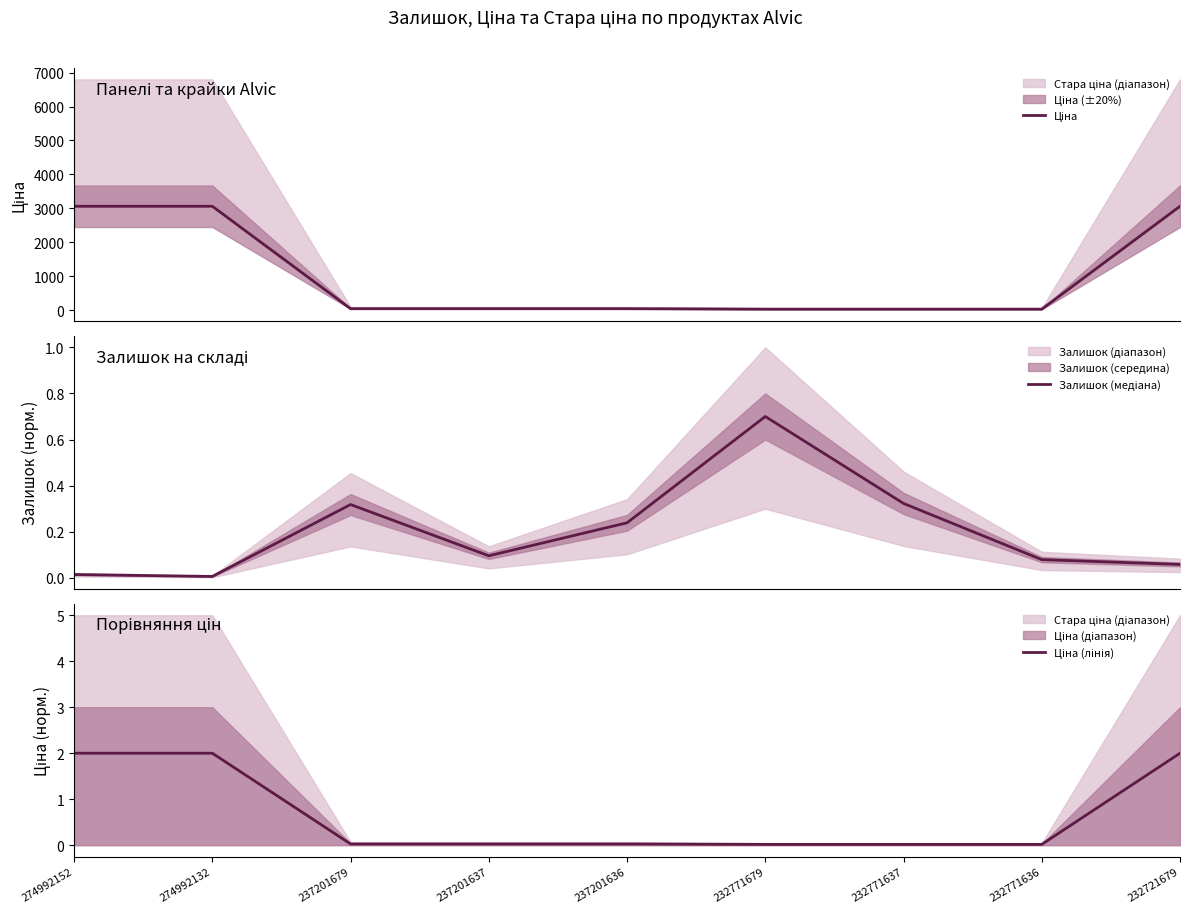

How many lines are shown in the chart?

3